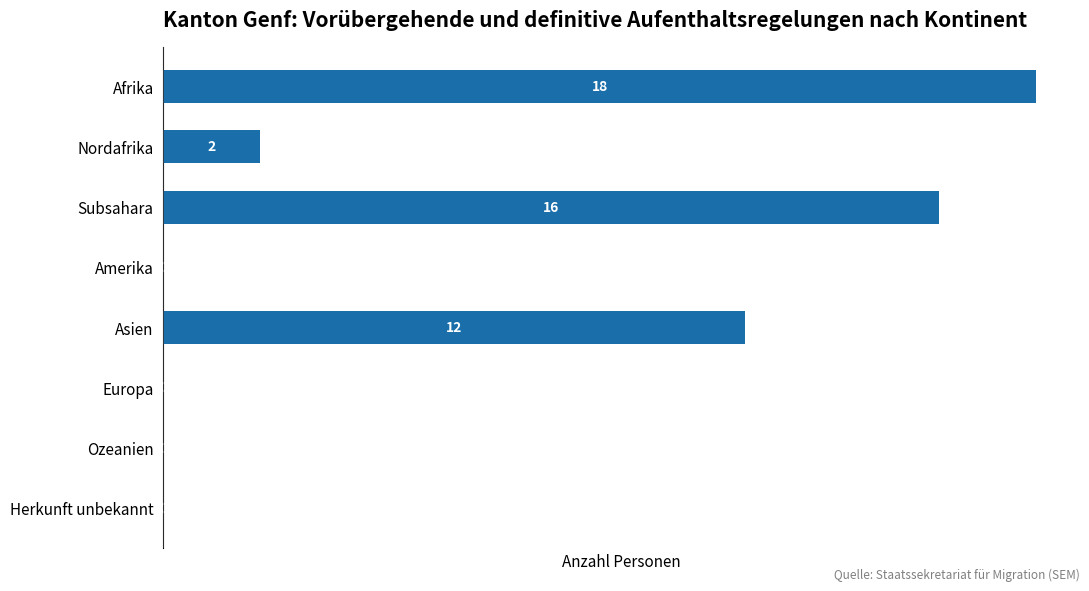

Which has a higher value, Herkunft unbekannt or Asien?

Asien